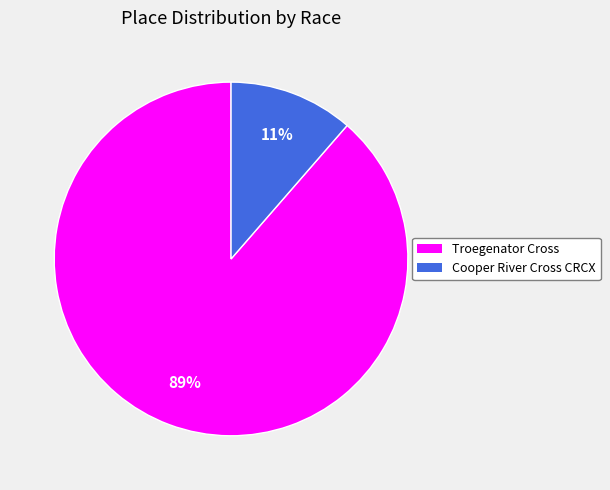

Which category accounts for the majority?

Troegenator Cross